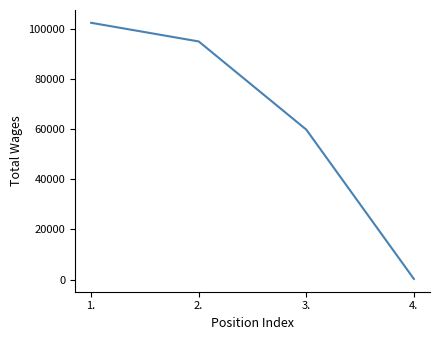

What is the average value?

64417